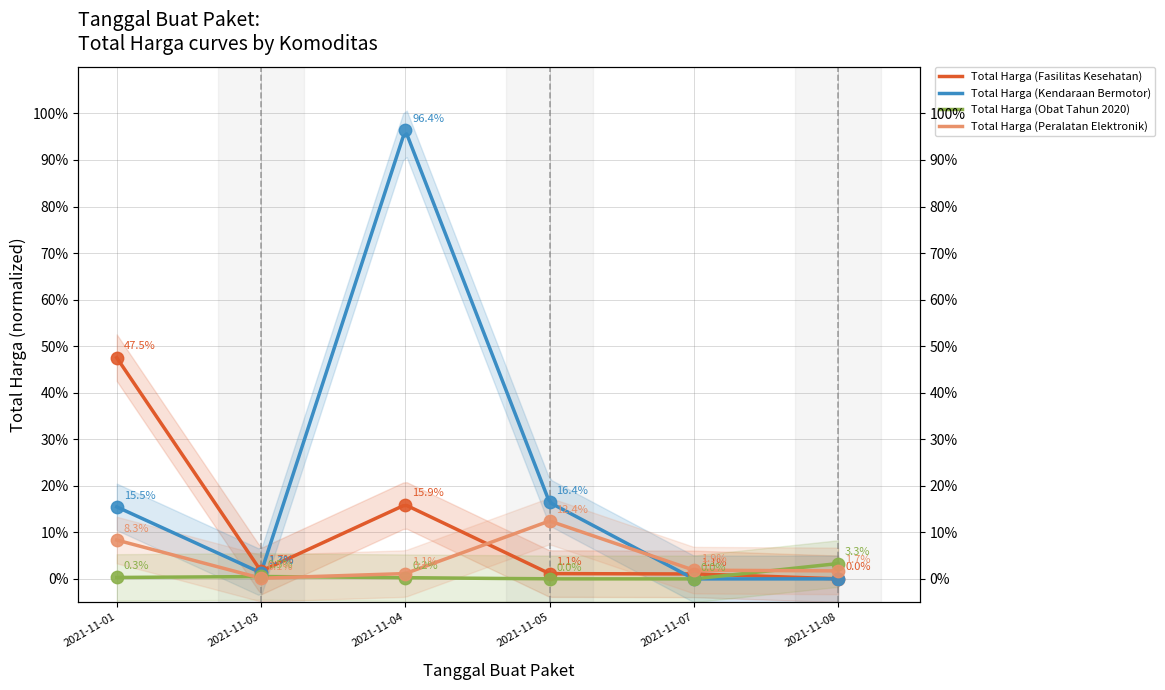

Is the value of Total Harga (Kendaraan Bermotor) at 2021-11-01 greater than the value of Total Harga (Peralatan Elektronik) at 2021-11-07?

Yes